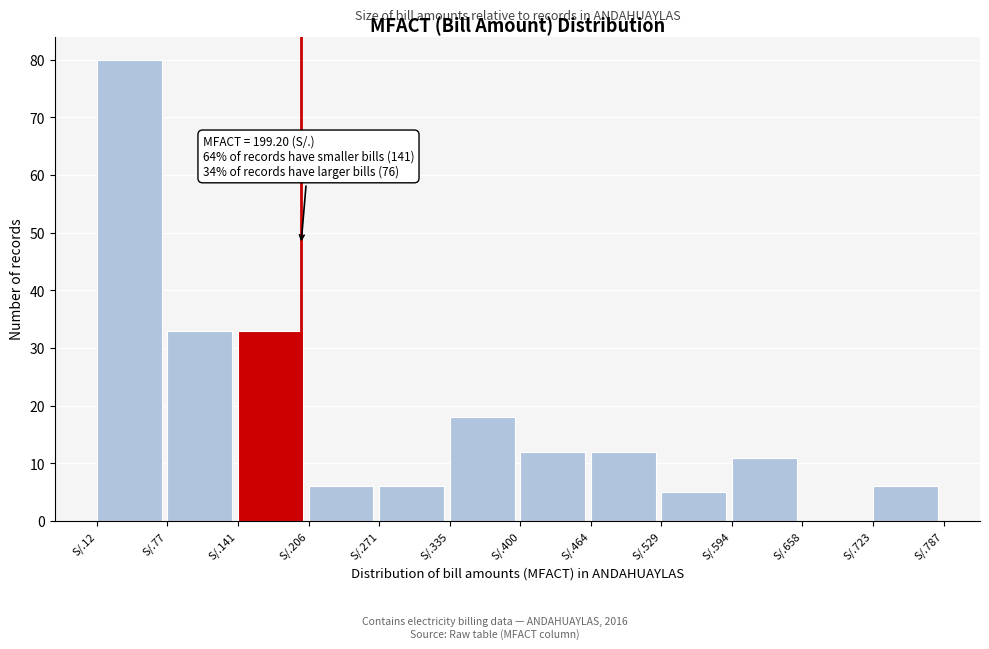

Reading left to right, extract all data points from this chart.

S/.12=80	S/.77=33	S/.141=33	S/.206=6	S/.271=6	S/.335=18	S/.400=12	S/.464=12	S/.529=5	S/.594=11	S/.658=0	S/.723=6